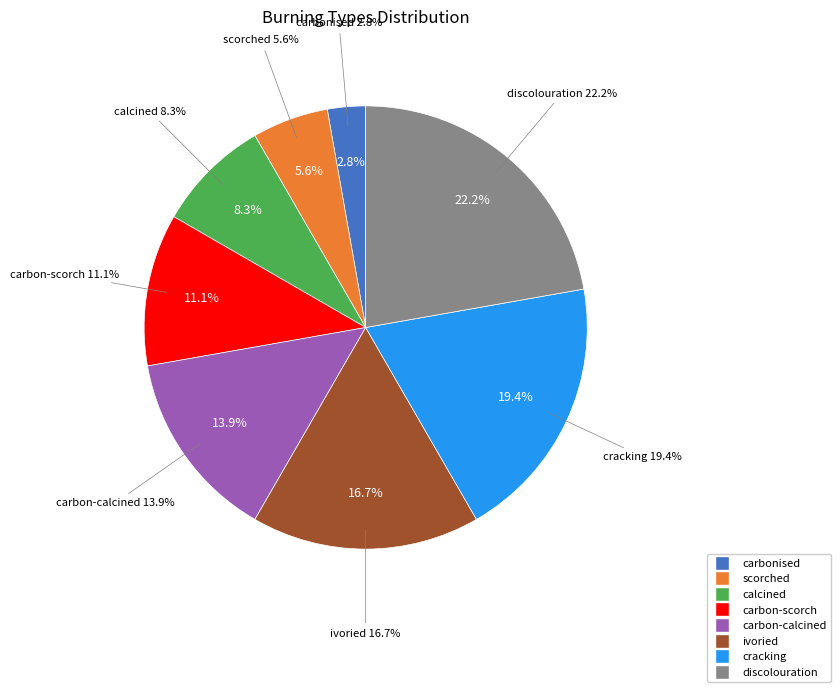

What percentage is NOT represented by carbon-scorch?

88.9%